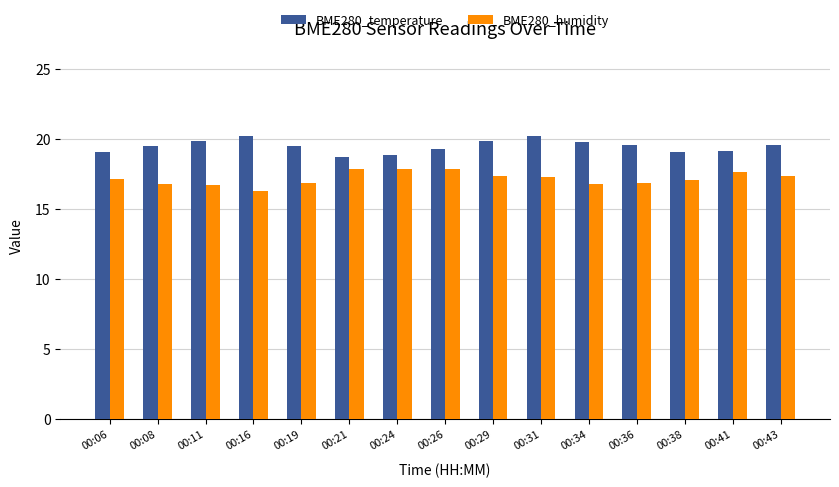

The value of BME280_humidity at 00:36 is 16.9. True or false?

True